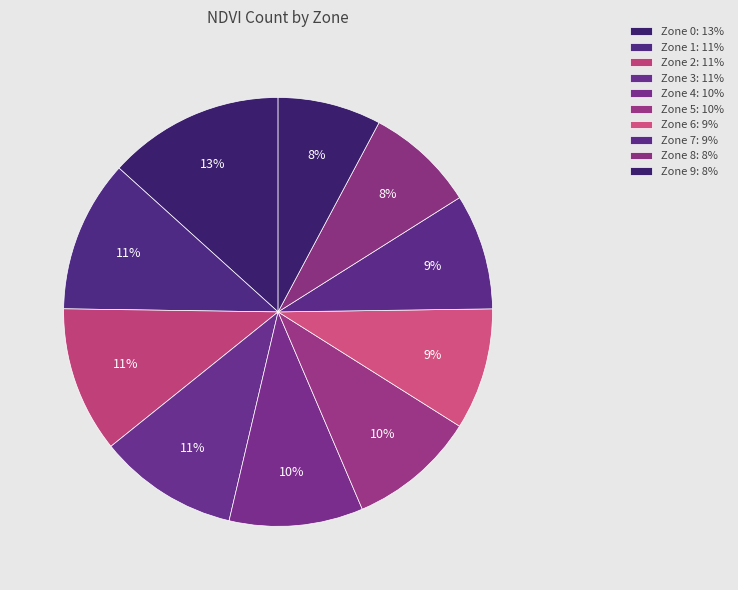

To the nearest percent, what percentage of the pie is Zone 5?

10%